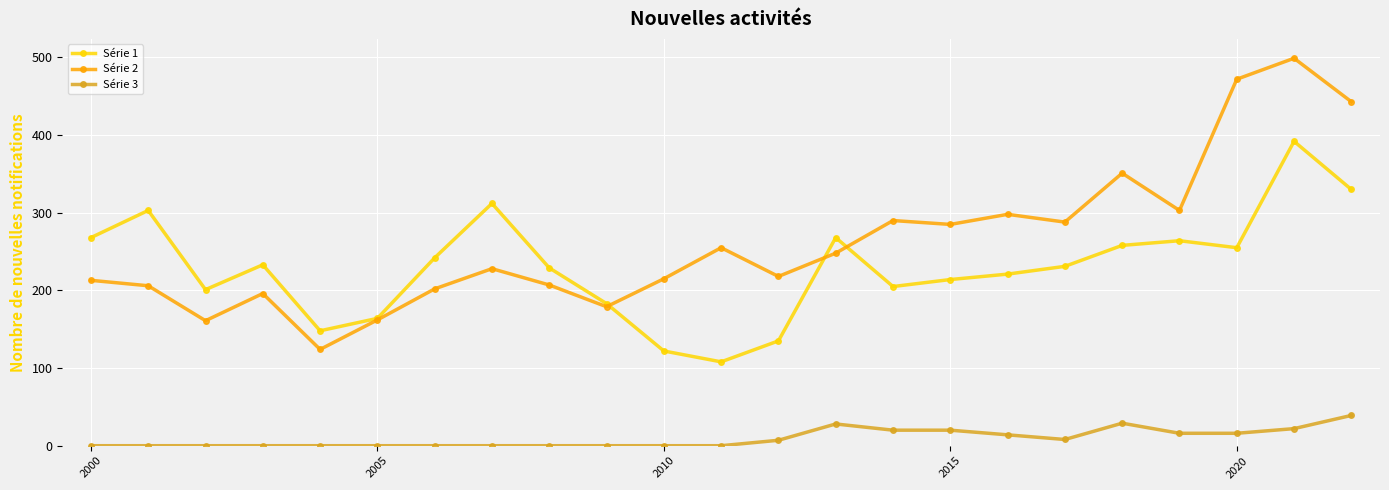

True or false: Série 3 has more than 0 points higher than both neighbors.

True